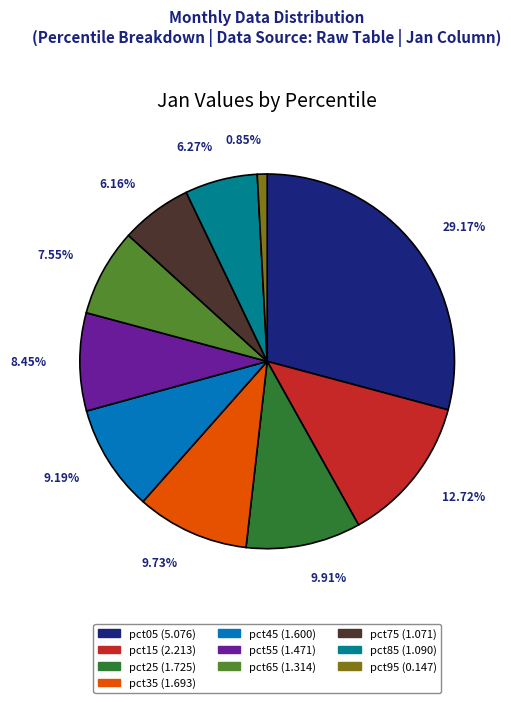

Approximately how many times larger is the value at pct25 compared to pct05?

0.3